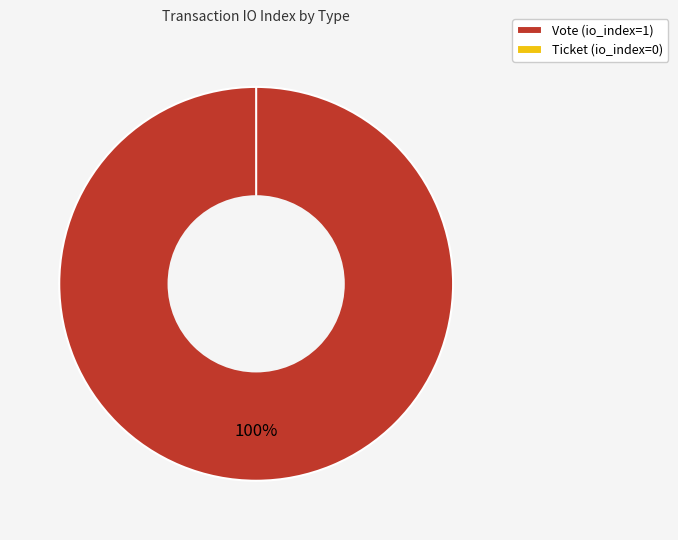

What is the smallest slice in the pie chart?

Ticket